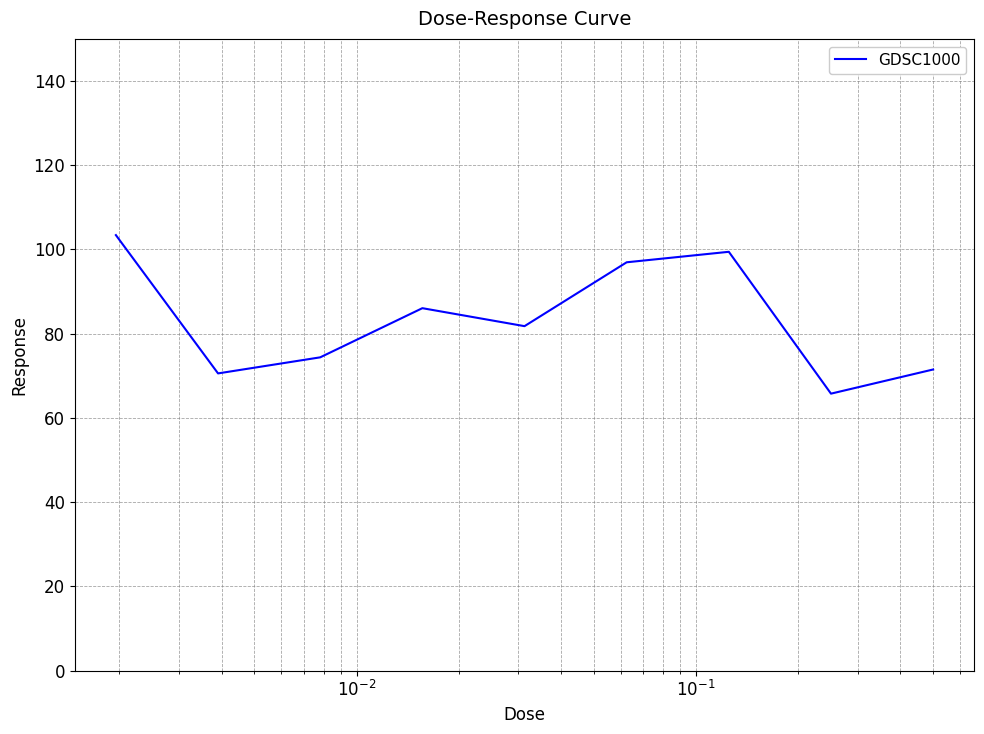

How many interior local peaks (higher than both neighbors) does the data have?

2